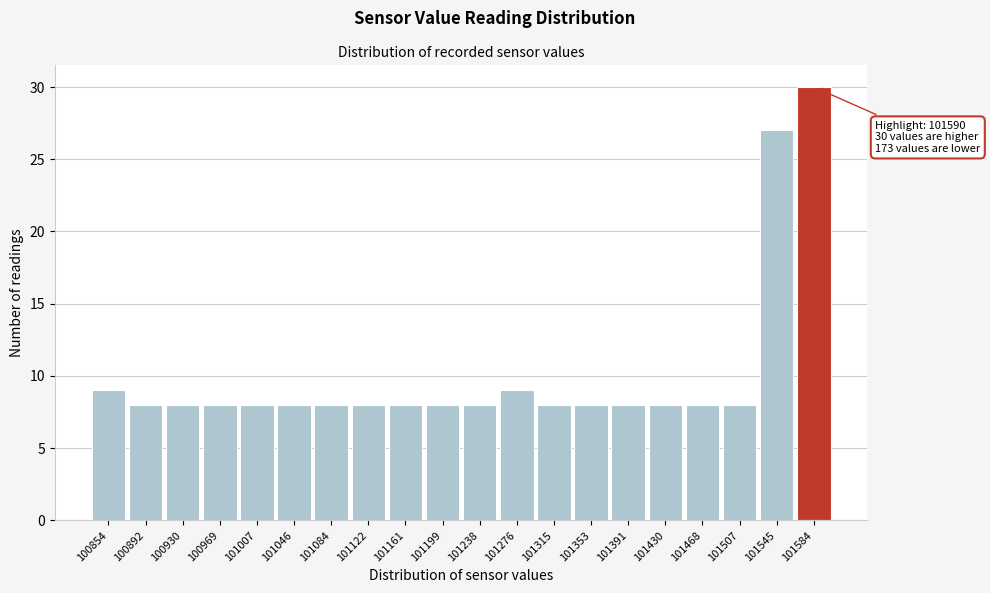

Reading left to right, what are all the values shown in this chart?

100854=9	100892=8	100930=8	100969=8	101007=8	101046=8	101084=8	101122=8	101161=8	101199=8	101238=8	101276=9	101315=8	101353=8	101391=8	101430=8	101468=8	101507=8	101545=27	101584=30